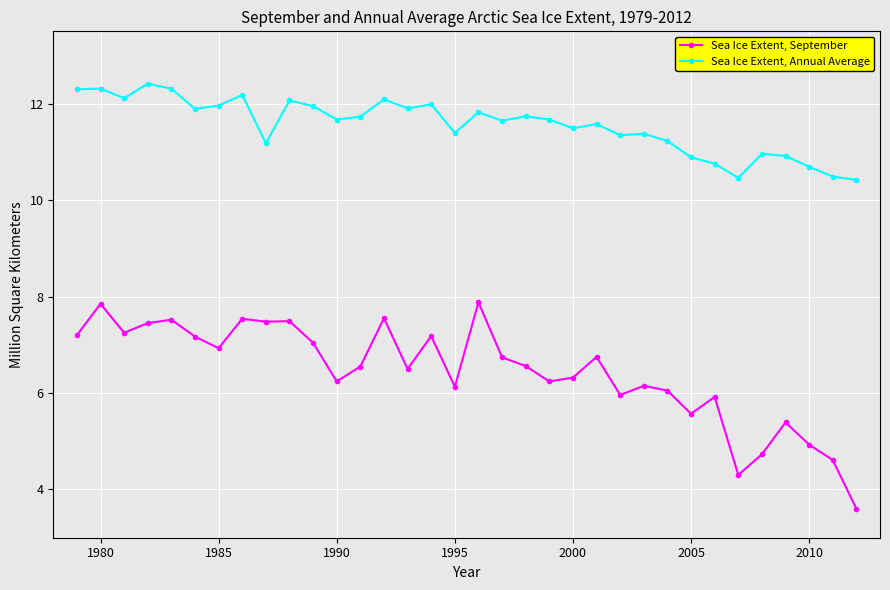

True or false: Sea Ice Extent, September has more than 2 points higher than both neighbors.

True